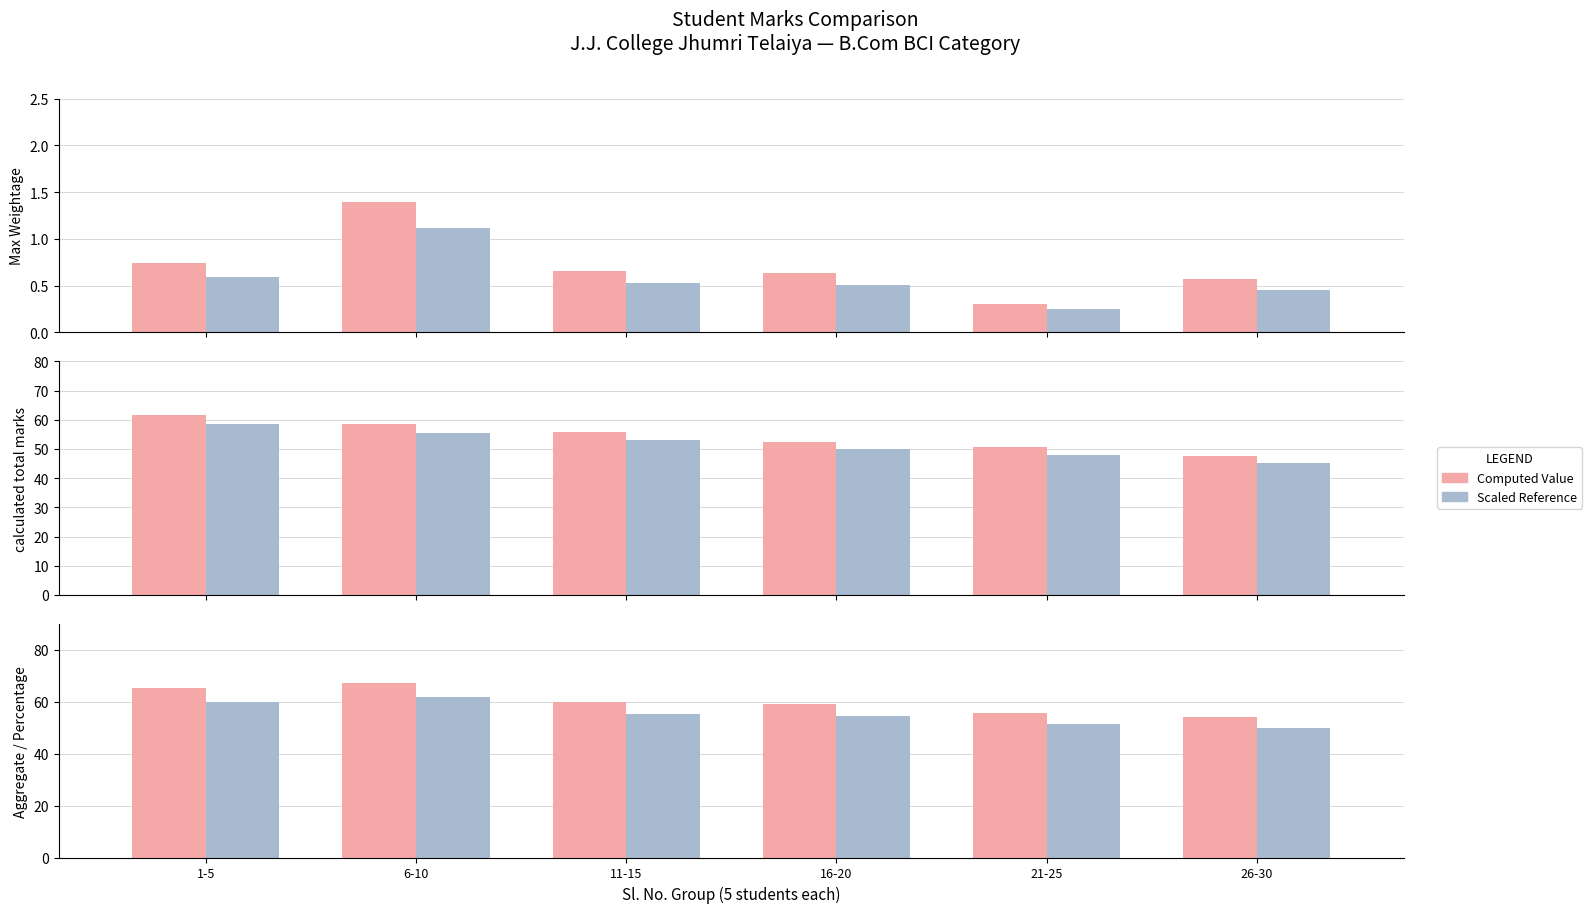

At how many categories does at least one series exceed 33?

6